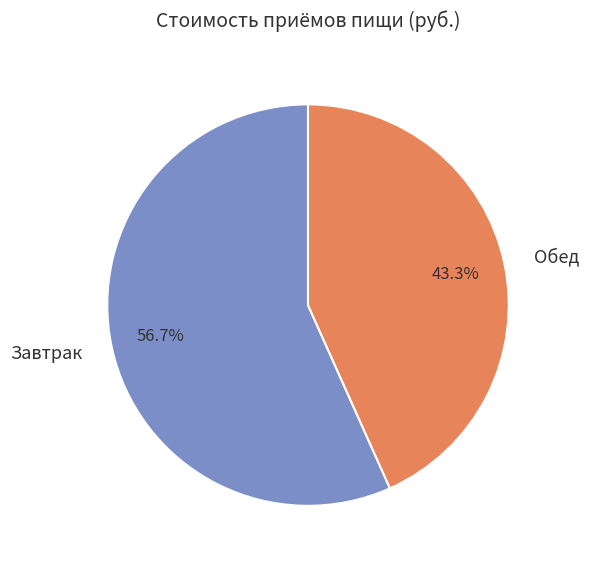

What is the majority slice?

Завтрак